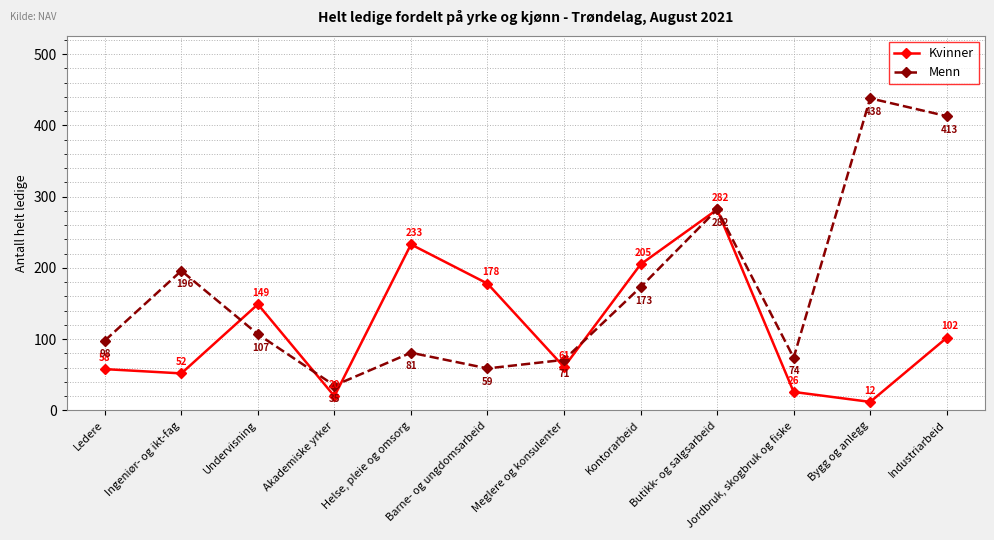

Reading right to left, what are all the values shown in this chart?

Kvinner: 102	12	26	282	205	61	178	233	20	149	52	58
Menn: 413	438	74	282	173	71	59	81	35	107	196	98